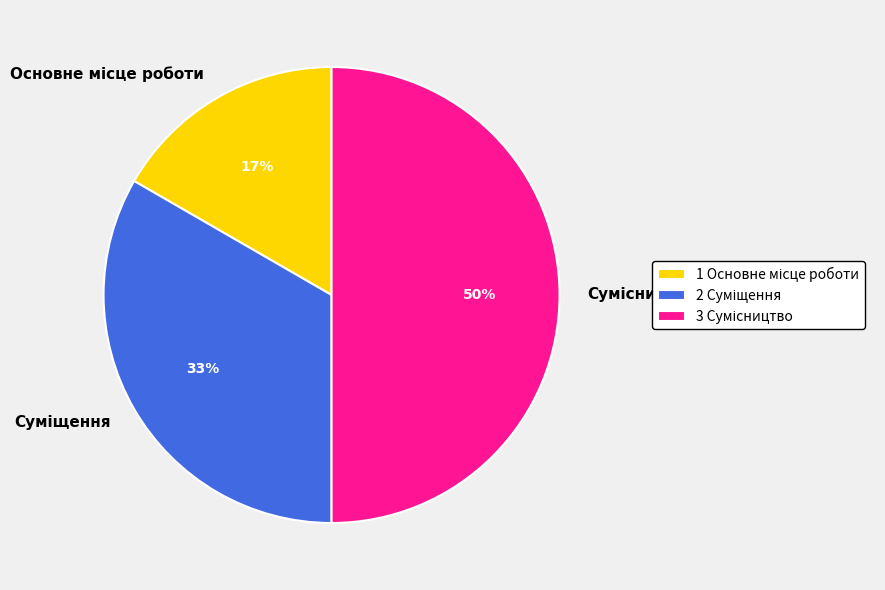

To the nearest percent, what is the difference between the largest and smallest slice percentages?

33%